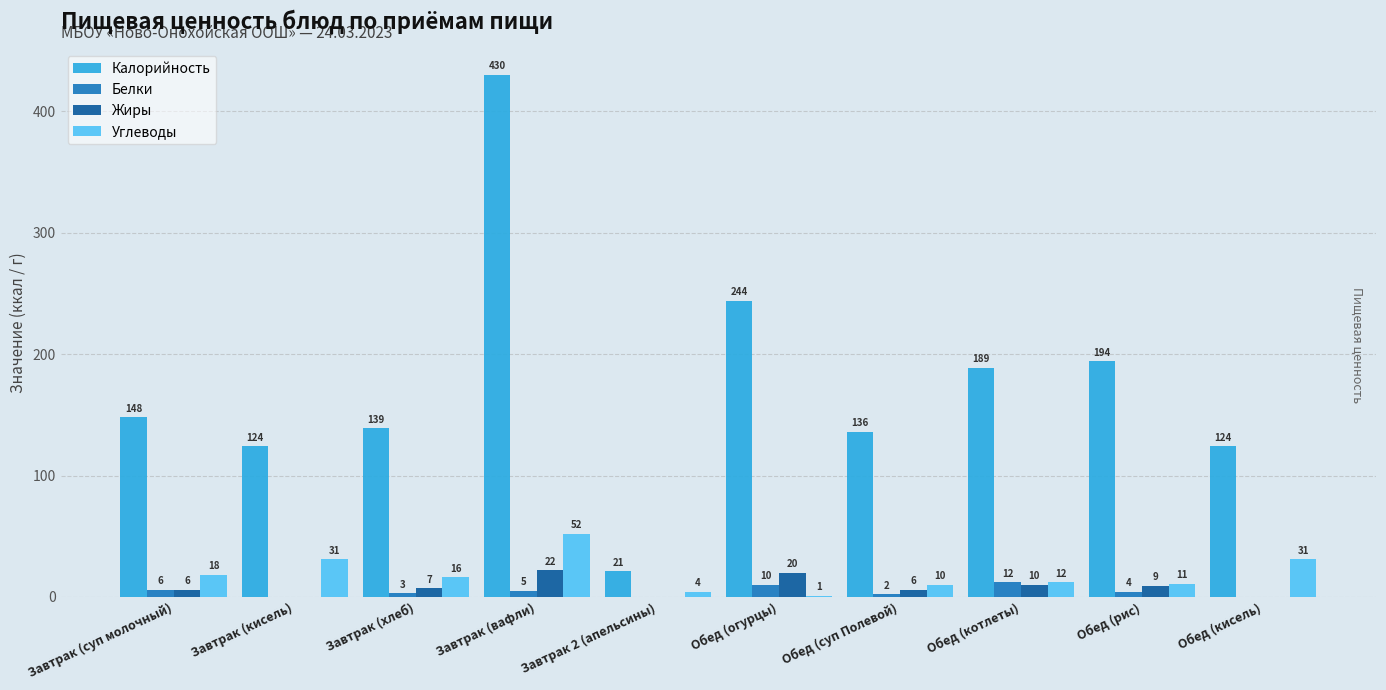

What is the sum of the Углеводы values at Завтрак (хлеб) and Обед (суп Полевой)?

26